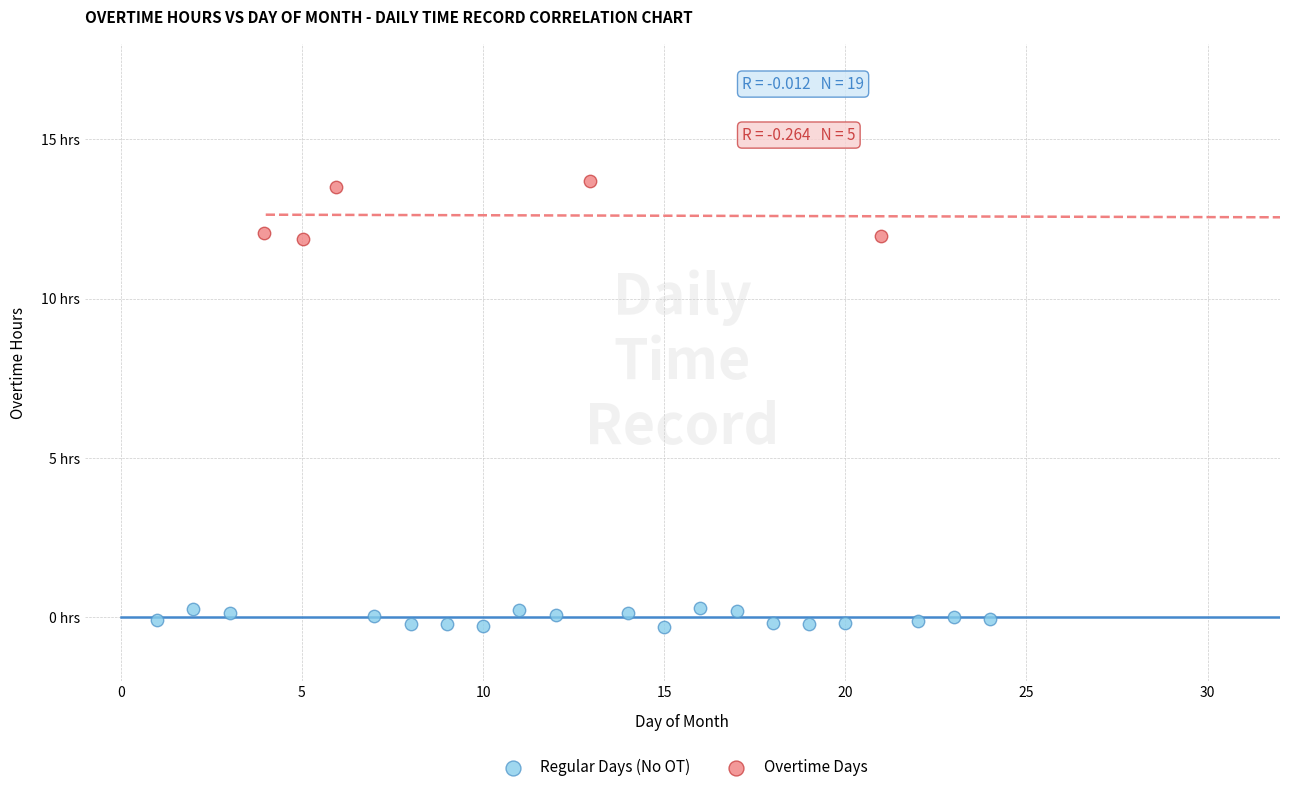

What are all the series names shown in the legend?

Regular Days (No OT), Overtime Days